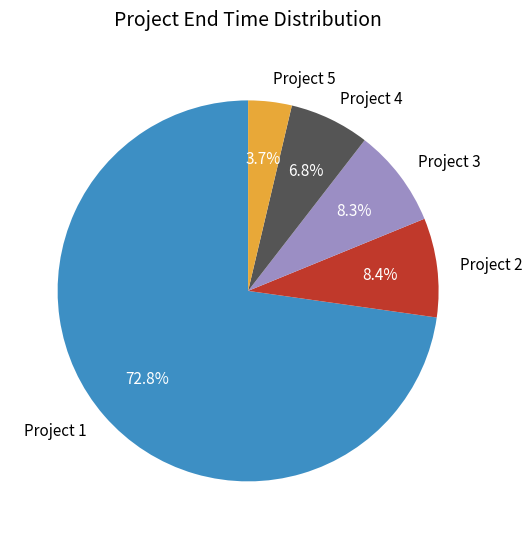

Do Project 3 and Project 1 together represent more than half of the pie?

Yes